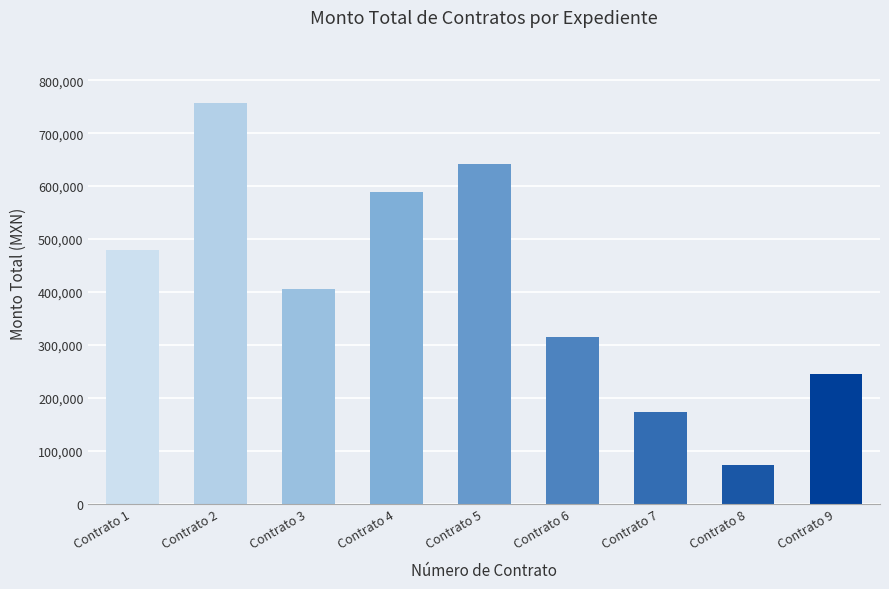

Reading left to right, transcribe all the data shown in this chart.

479306.2	757611.4	406286.7	588189.7	641961.9	315775.2	173272.3	73776.0	245166.0